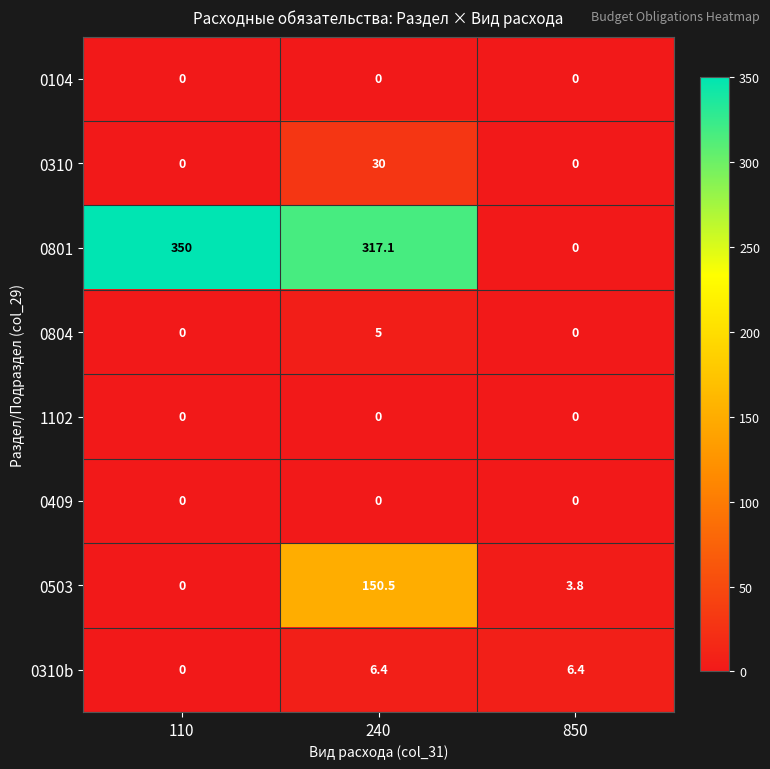

Reading left to right, extract all data points from this chart.

0104: 0.0	0.0	0.0
0310: 0.0	30.0	0.0
0801: 350.0	317.1	0.0
0804: 0.0	5.0	0.0
1102: 0.0	0.0	0.0
0409: 0.0	0.0	0.0
0503: 0.0	150.5	3.8
0310b: 0.0	6.4	6.4